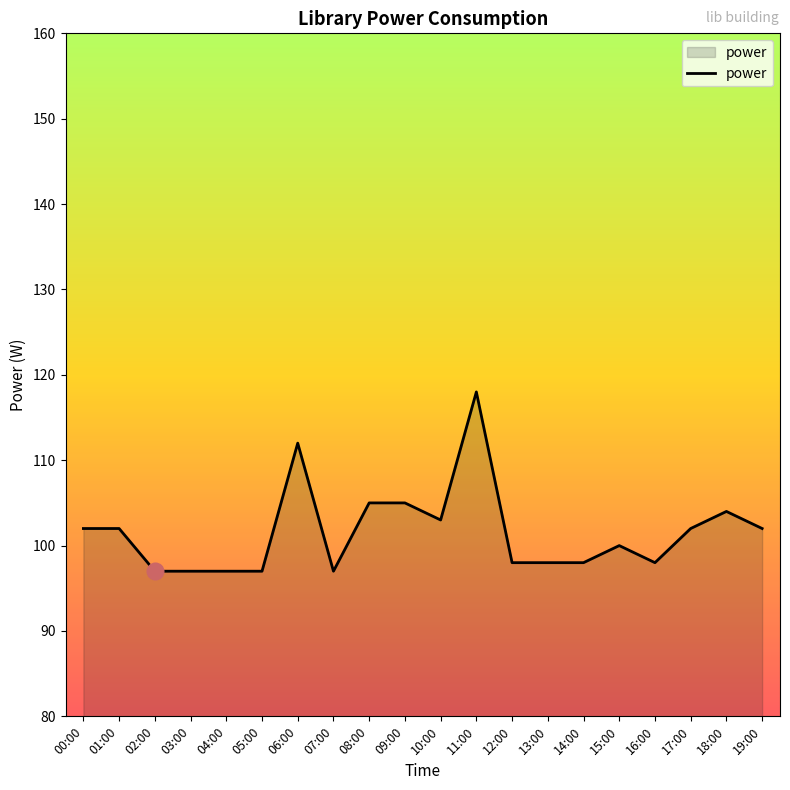

Approximately how many times larger is the value at 12:00 compared to 02:00?

1.0